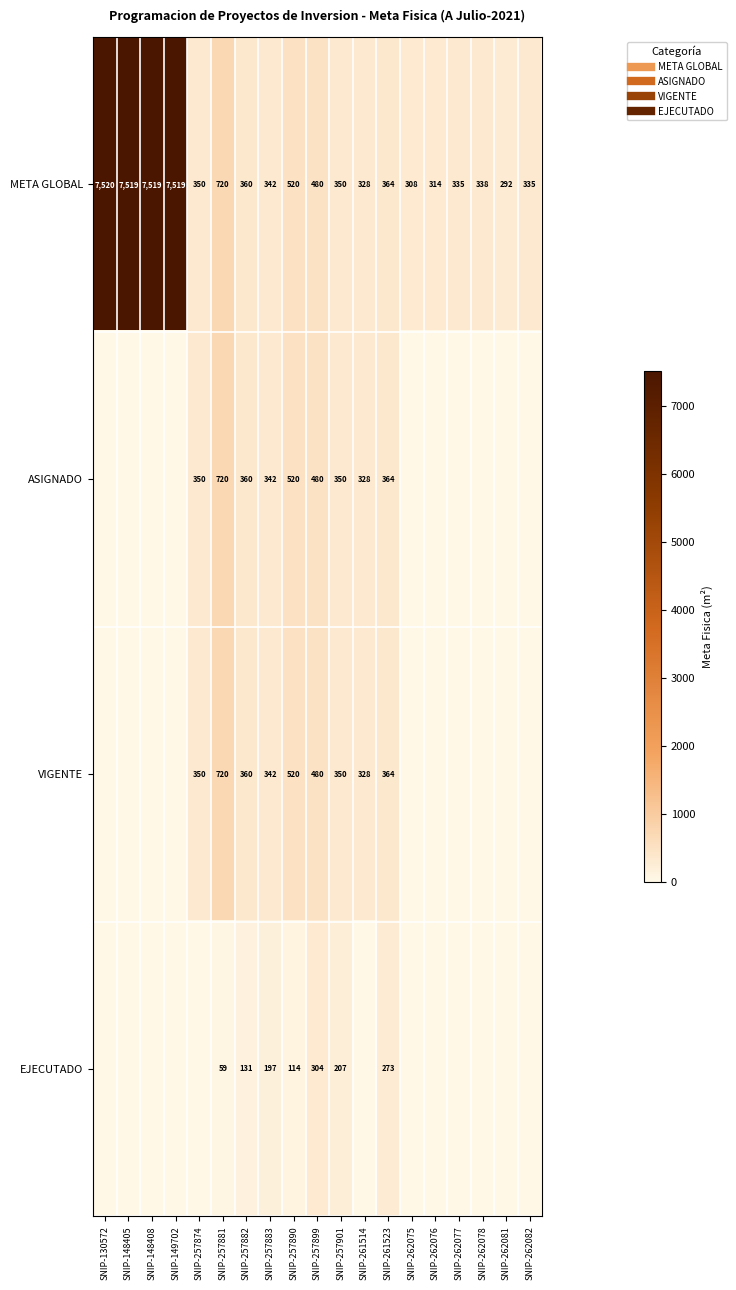

At how many categories does at least one series exceed 1094?

4